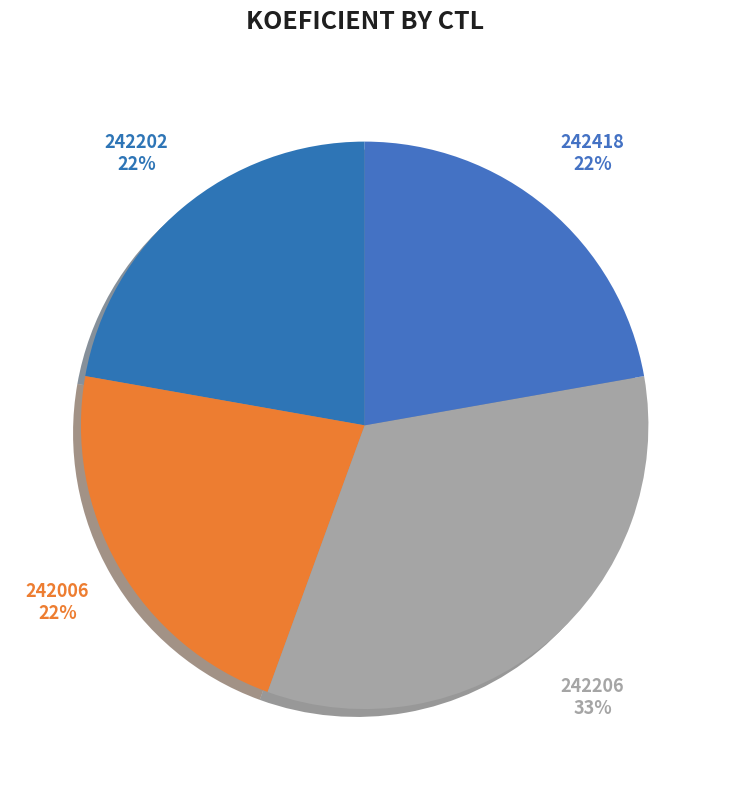

How many slices are in this pie chart?

4